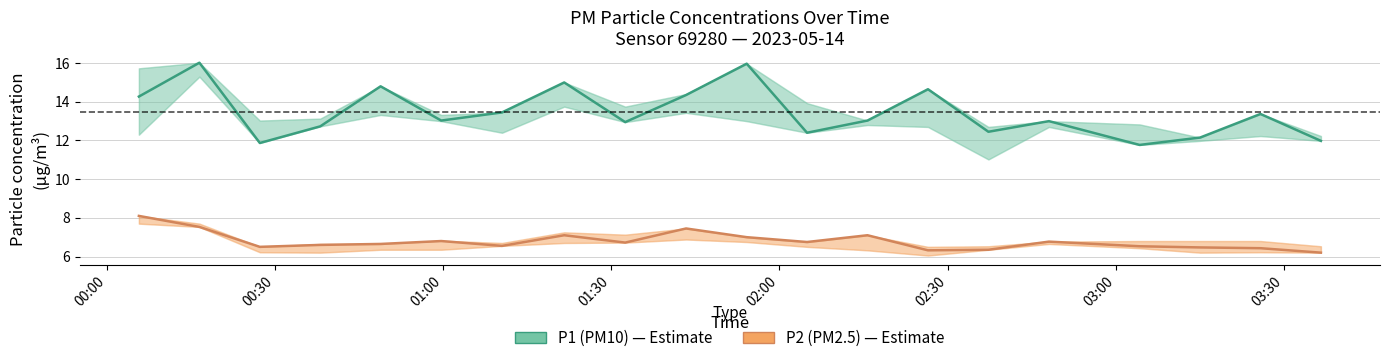

What is the total value across all series at 02:30?

19.8